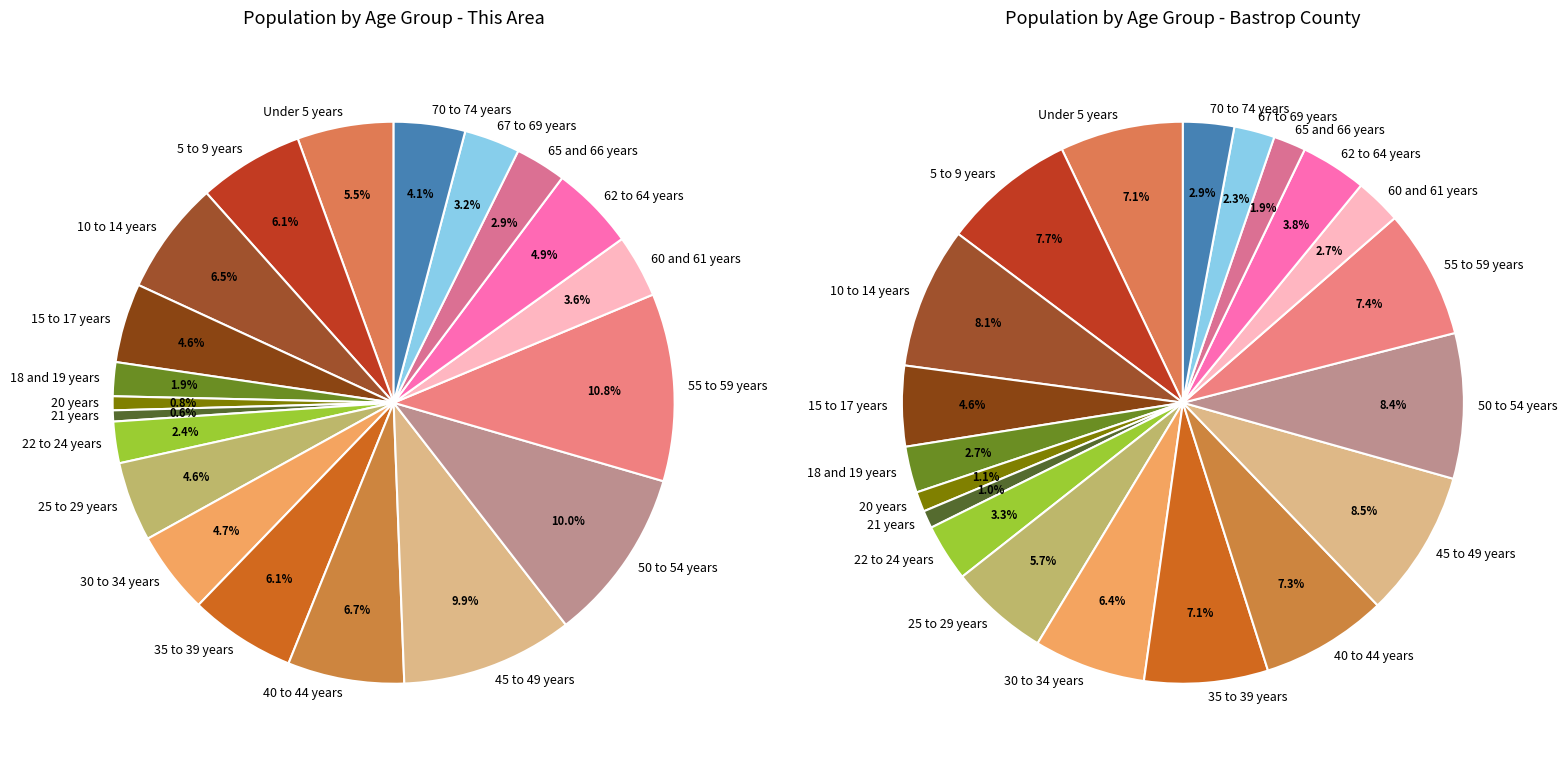

Do 21 years and 18 and 19 years together represent more than half of the pie?

No